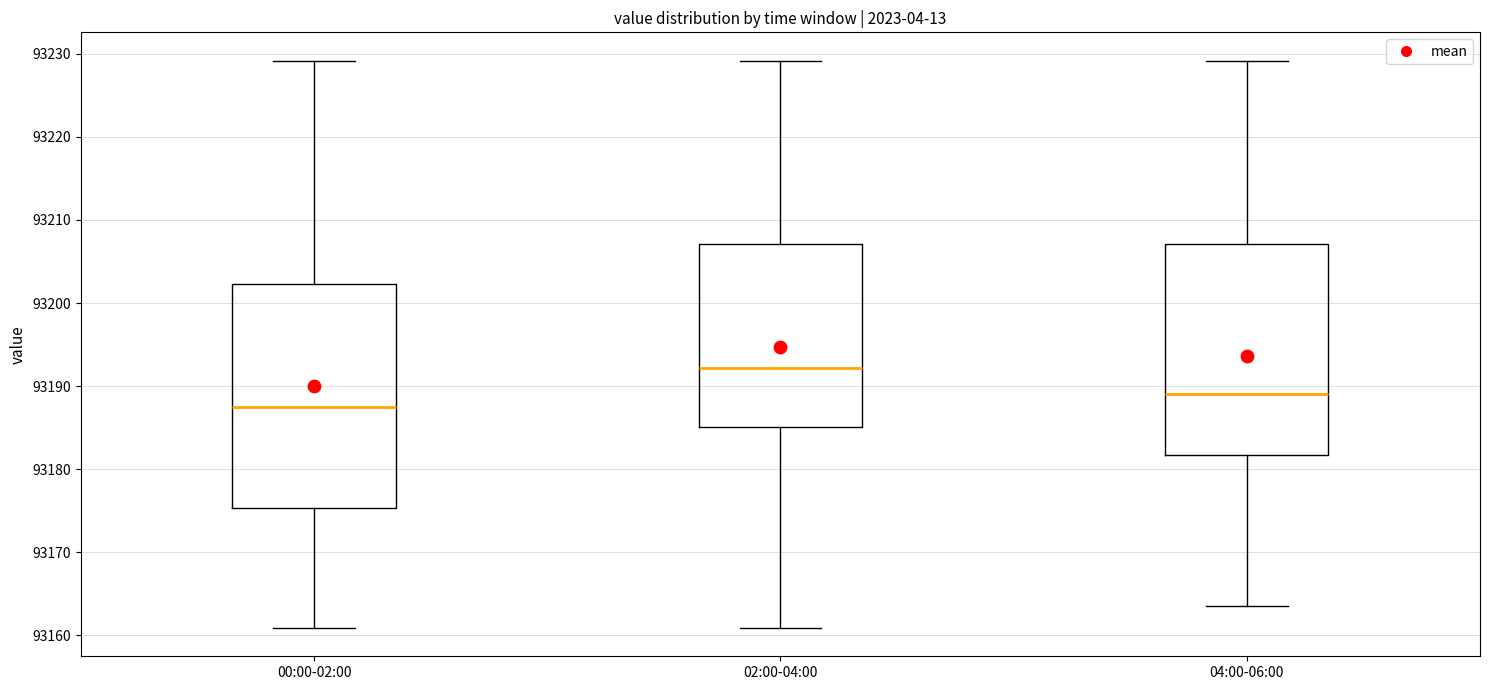

Reading left to right, read every box against the y-axis: the position of its median line, the range the box covers, and the ends of its whiskers. The values are not printed on the chart, so give them approximately, as read against the axis.

00:00-02:00: median 93187, box 93175 to 93202, whiskers 93161 to 93229
02:00-04:00: median 93192, box 93185 to 93207, whiskers 93161 to 93229
04:00-06:00: median 93189, box 93182 to 93207, whiskers 93164 to 93229